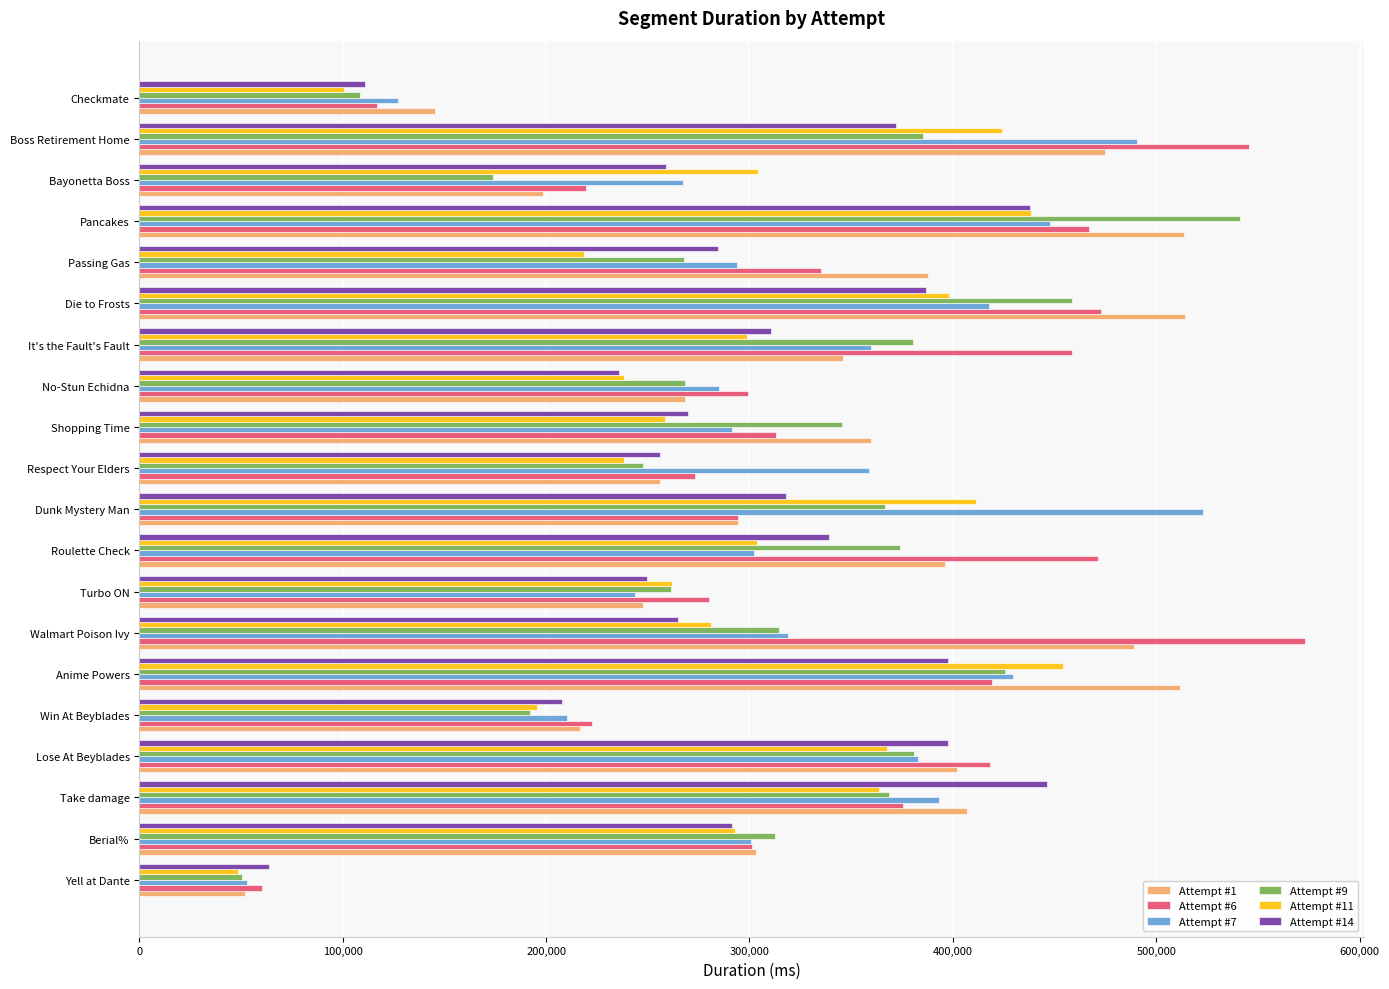

What is the total value across all series at Anime Powers?

2638275